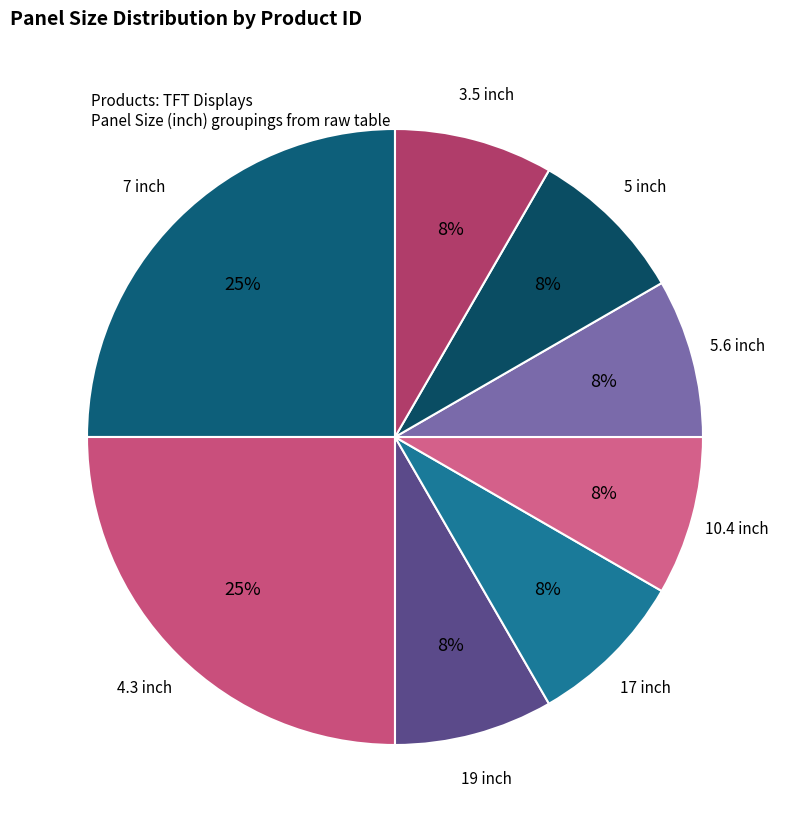

Is the sum of 4.3 inch and 3.5 inch greater than half?

No